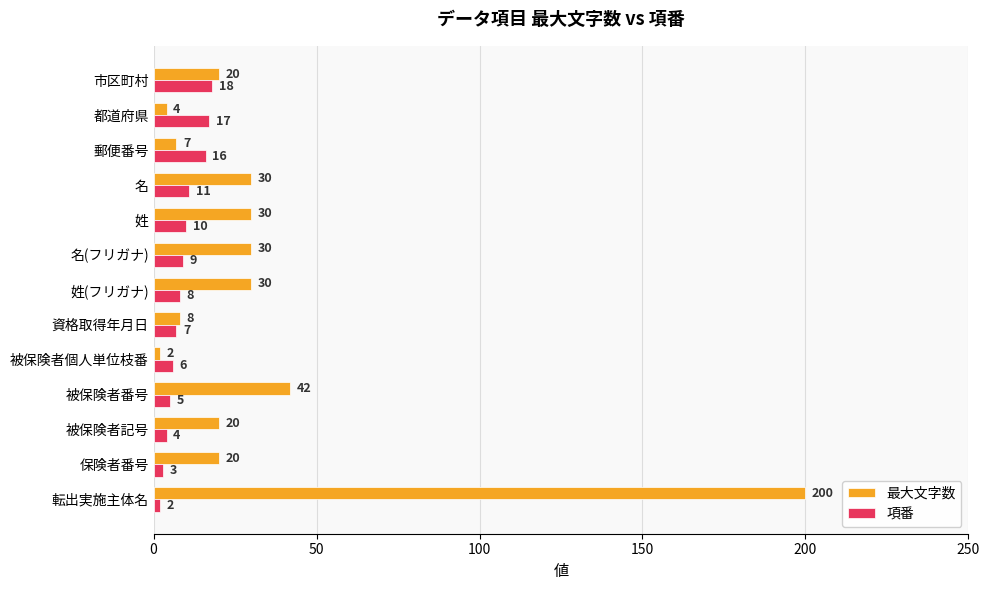

What is the spread (max minus min) of values at 都道府県?

13